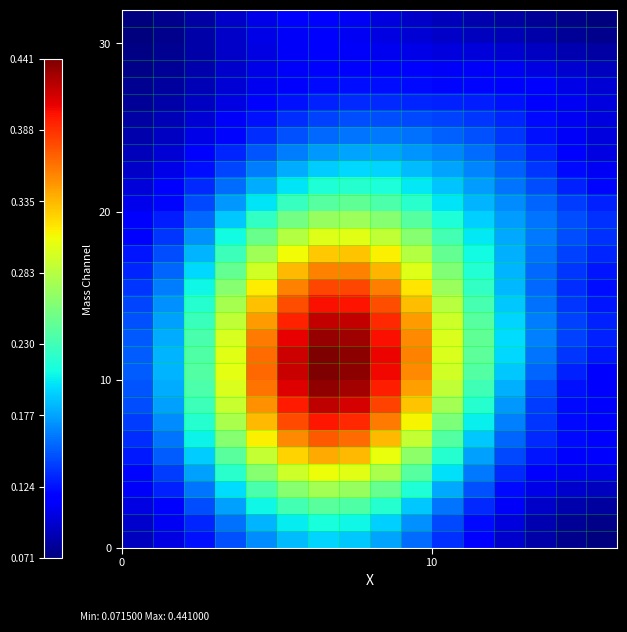

At how many categories does at least one series exceed 0?

16